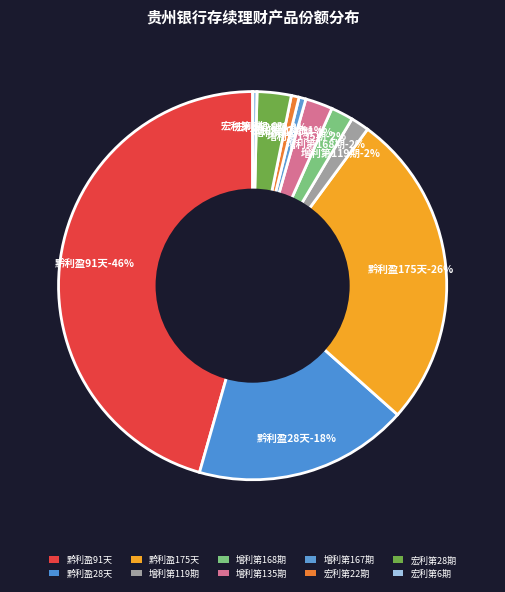

Do 贵银恒利2017增利第135期 and 贵银恒利2017增利第168期 together represent more than half of the pie?

No